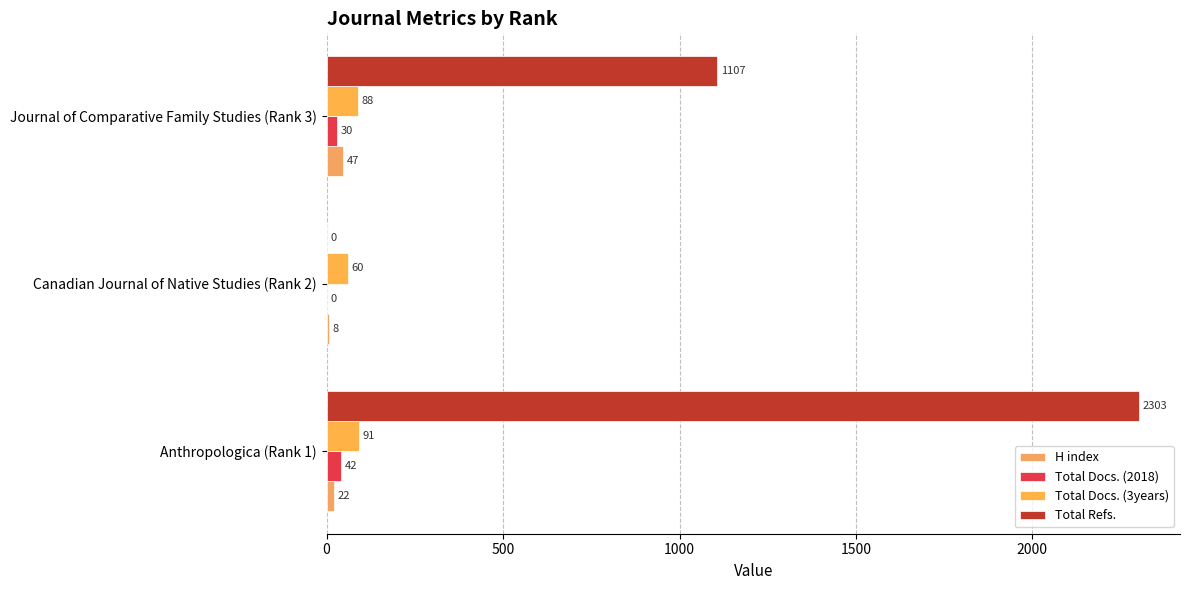

List the series in order of their peak value, highest first.

Total Refs., Total Docs. (3years), H index, Total Docs. (2018)